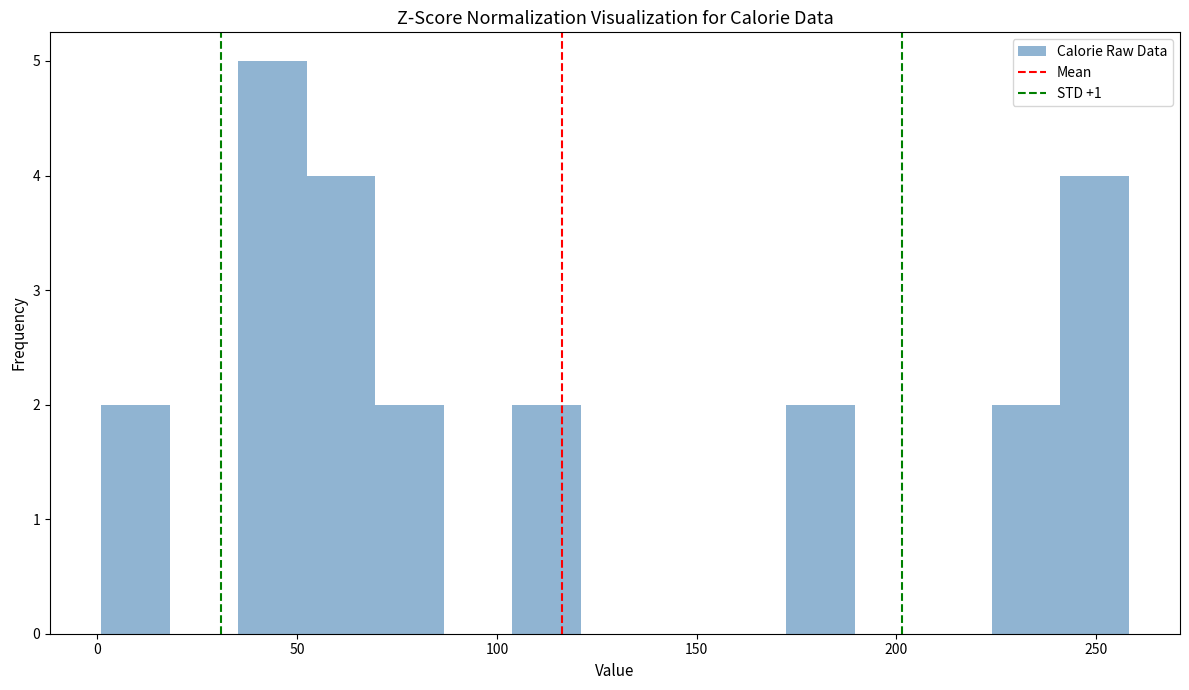

Around what value on the x-axis is the tallest bar? Give the approximate position of its centre, as read against the axis.

45